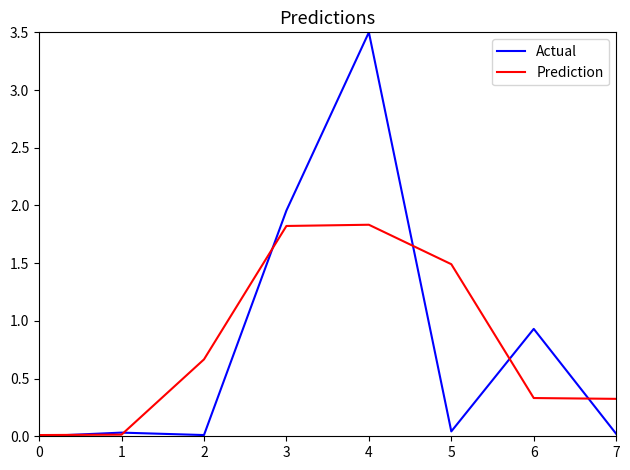

In Prediction, how many points are higher than both neighbors (excluding endpoints)?

1